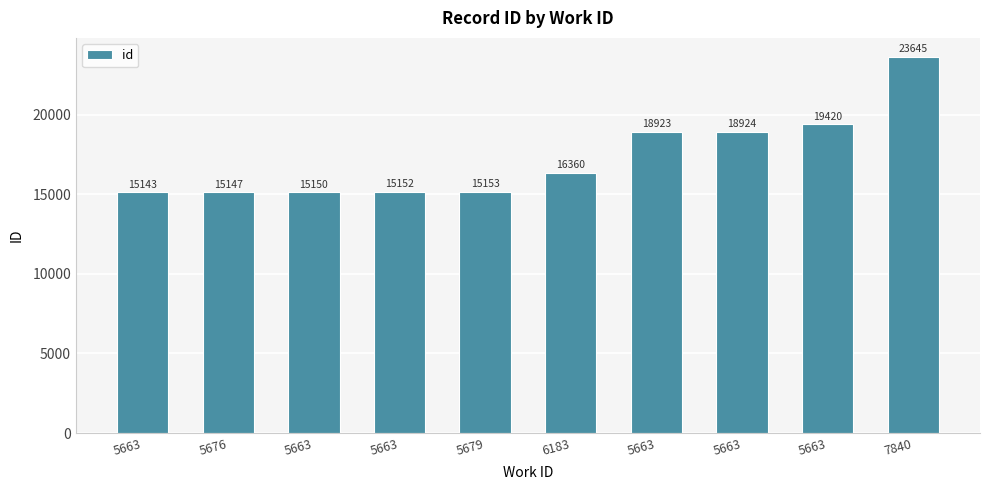

How many categories are shown in the chart?

10